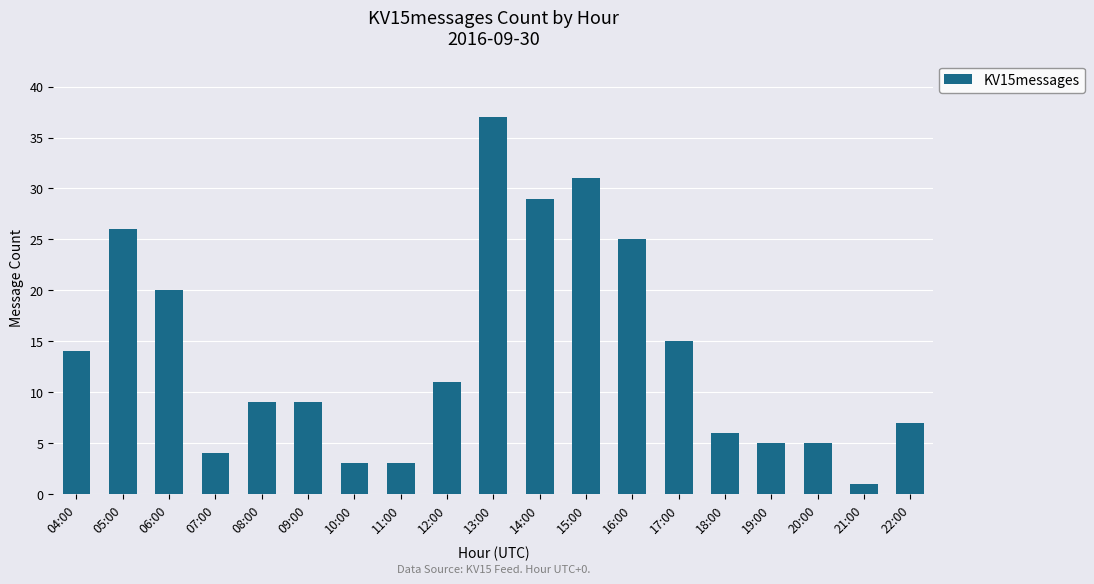

Is it true that the value at 13:00 is 37?

True